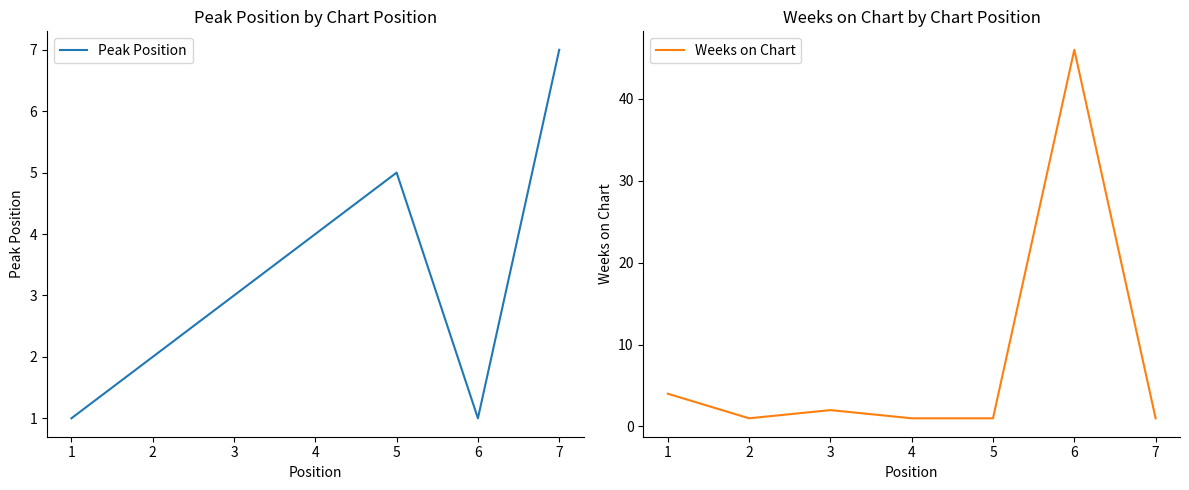

List the series in order of their overall mean, lowest first.

Peak Position, Weeks on Chart